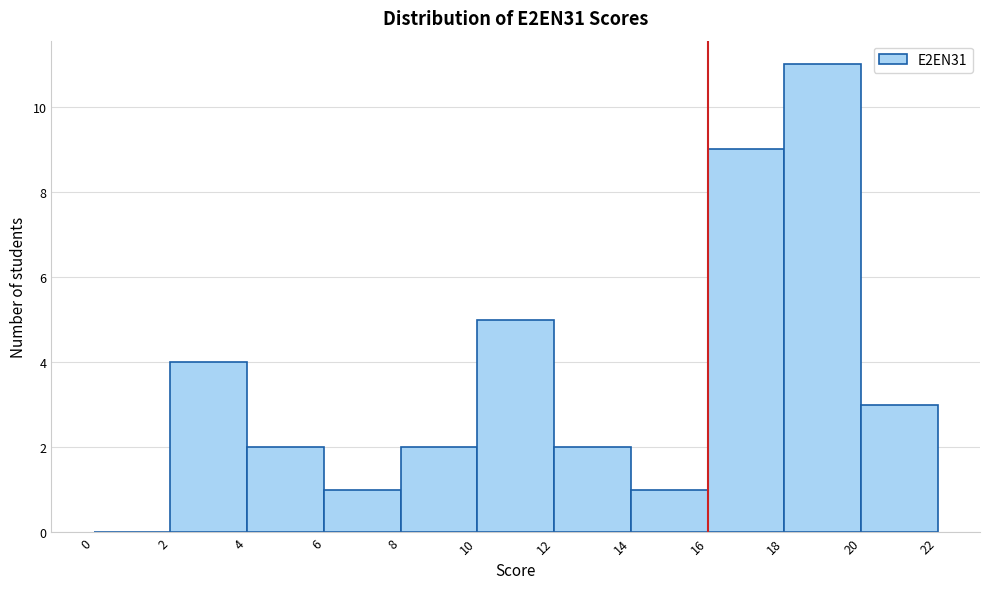

Which range on the x-axis has the tallest bar?

18 to 20